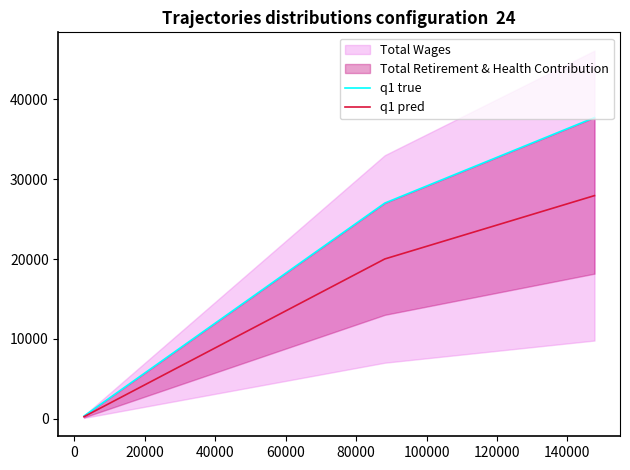

True or false: q1 true has a value of 203.8 at −20000.

False